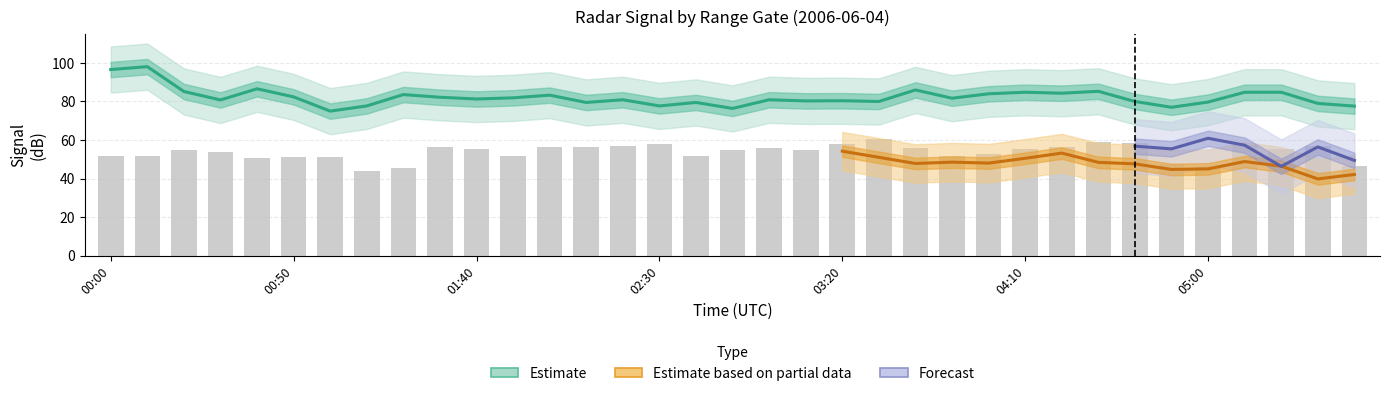

Reading left to right, list all the values displayed in this chart.

  9.415: 64.2	63.7	60.5	57.3	54.4	50.3	52.3	54.3	55.5	57.3	60.3	56.0	59.6	55.0	56.3	60.5	58.2	59.6	56.0	57.6	54.2	51.0	47.8	48.5	48.0	50.5	53.2	48.4	47.6	44.7	45.0	48.8	46.4	39.8	42.1
  8.965: 51.8	51.7	55.0	53.6	50.7	51.2	51.0	44.1	45.7	56.2	55.5	51.9	56.2	56.6	56.9	57.7	51.9	54.7	55.9	54.8	57.9	60.3	55.9	51.9	52.7	55.4	56.4	58.9	58.7	47.6	46.3	57.3	55.4	56.8	46.3
  3.115: 72.0	75.0	76.9	74.7	77.6	78.6	77.6	71.3	74.3	77.2	80.8	82.1	67.3	71.9	70.2	80.3	67.3	72.9	78.0	69.6	62.3	71.9	72.2	80.8	80.3	72.7	87.0	75.3	83.1	80.0	75.1	73.0	80.6	75.1	81.0
  9.865: 51.8	51.7	55.0	53.6	50.7	51.2	51.0	61.0	63.1	57.3	60.3	61.2	59.6	55.0	63.5	60.5	51.6	59.6	52.9	61.1	62.4	46.5	55.1	57.0	63.5	58.4	49.1	50.5	58.9	47.6	44.7	50.2	58.4	50.9	49.4
  9.115: 51.8	51.7	55.0	53.6	50.7	51.2	51.0	44.1	45.7	50.7	50.3	54.0	56.2	55.0	57.7	54.9	55.5	56.2	63.5	57.4	57.2	66.3	54.9	58.6	56.6	55.4	61.4	57.3	56.8	55.4	60.9	57.3	46.3	56.4	49.4
  4.915: 96.6	98.1	85.2	80.8	86.6	82.4	75.0	77.7	83.6	82.2	81.3	81.9	83.3	79.5	80.9	77.7	79.5	76.4	80.9	80.3	80.4	80.0	86.0	81.7	84.0	84.8	84.3	85.3	80.0	77.0	79.7	84.8	84.8	79.0	77.6